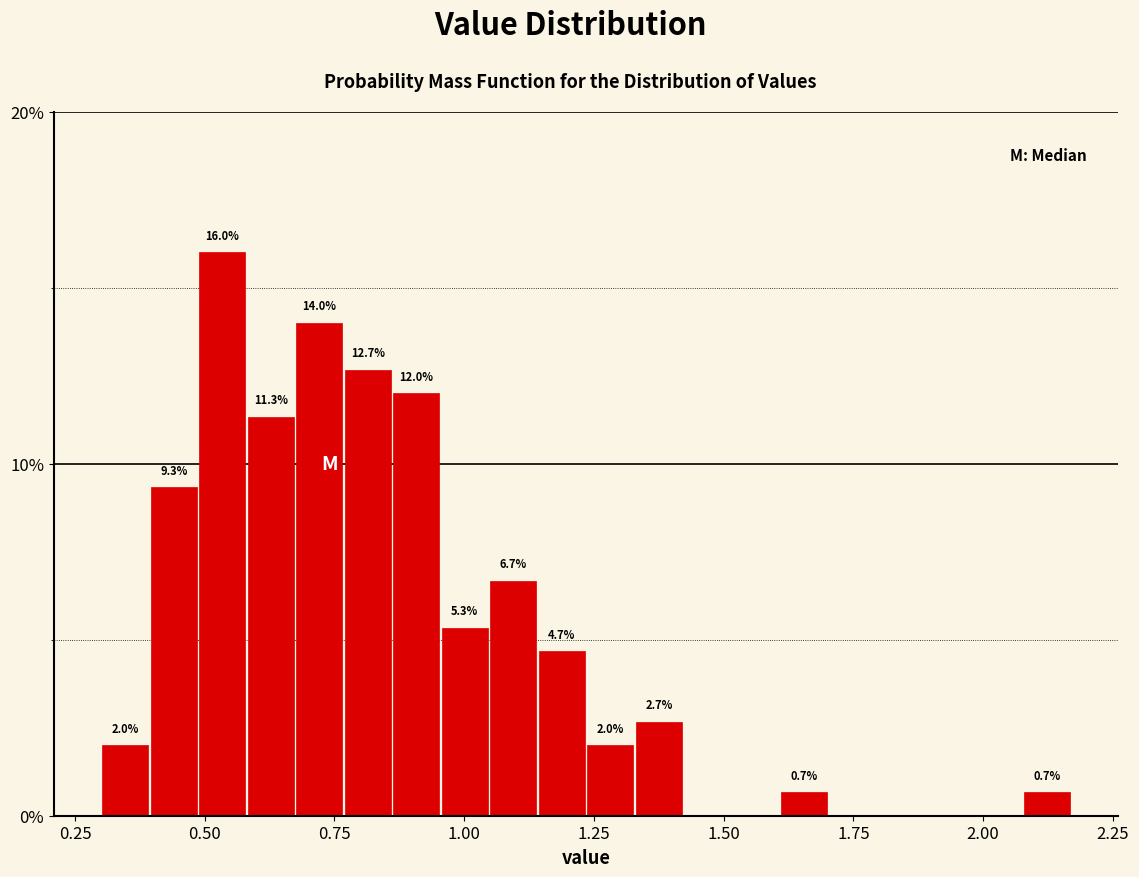

Read against the x-axis, roughly where is the centre of the tallest bar?

0.55